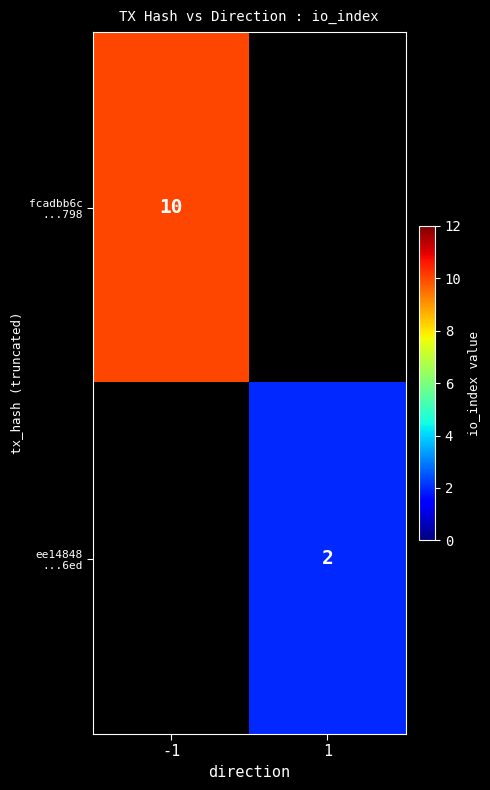

Rank the categories by fcadbb6c ...798 value from lowest to highest.

-1, 1